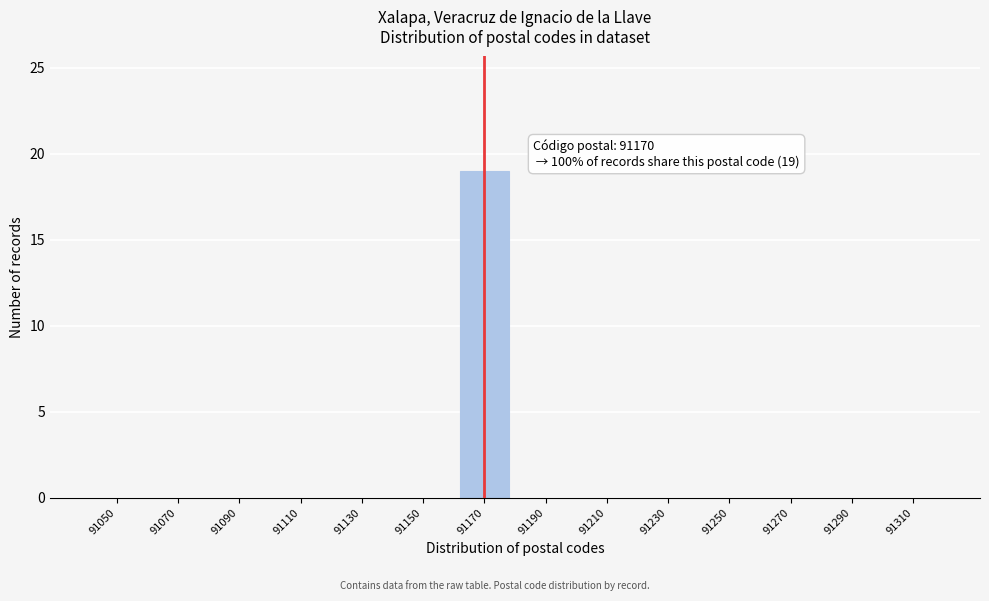

Reading left to right, what are all the values shown in this chart?

91050=0	91070=0	91090=0	91110=0	91130=0	91150=0	91170=19	91190=0	91210=0	91230=0	91250=0	91270=0	91290=0	91310=0